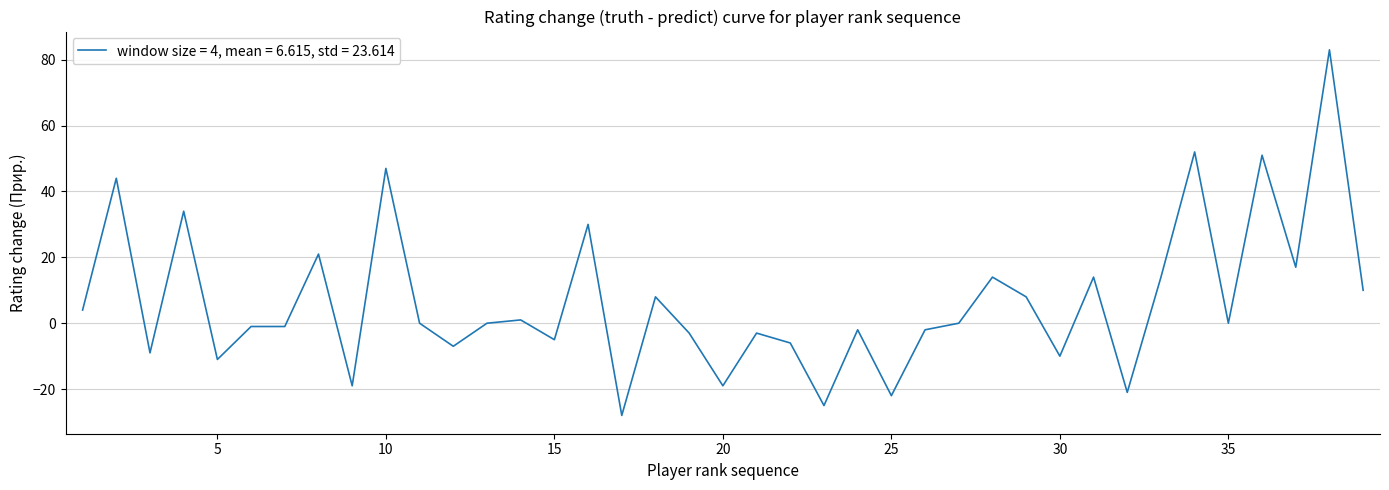

What is the minimum value shown in the chart?

-28